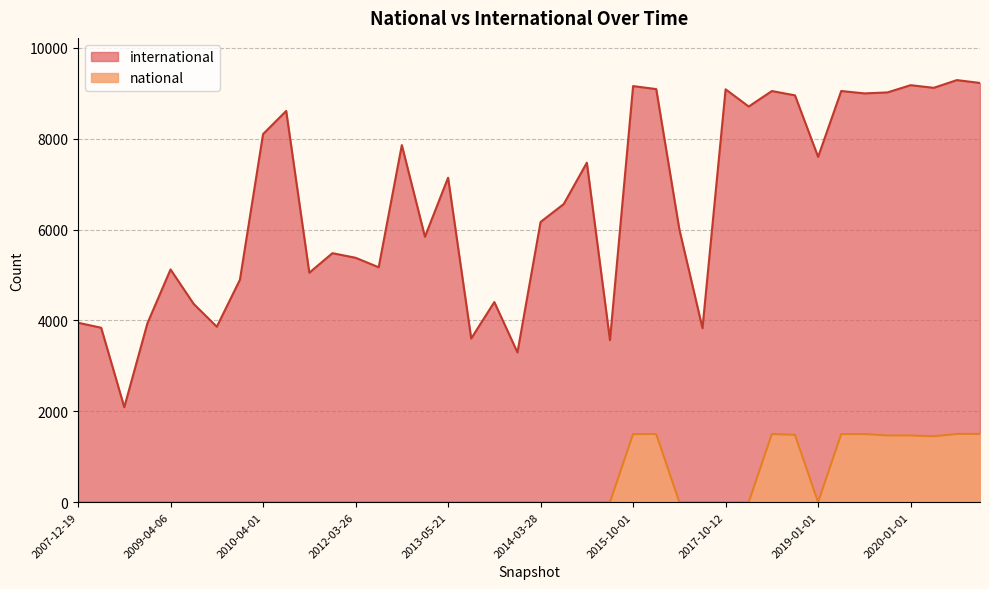

What is the difference between the international values at 2010-04-01 and 2017-12-22?

607